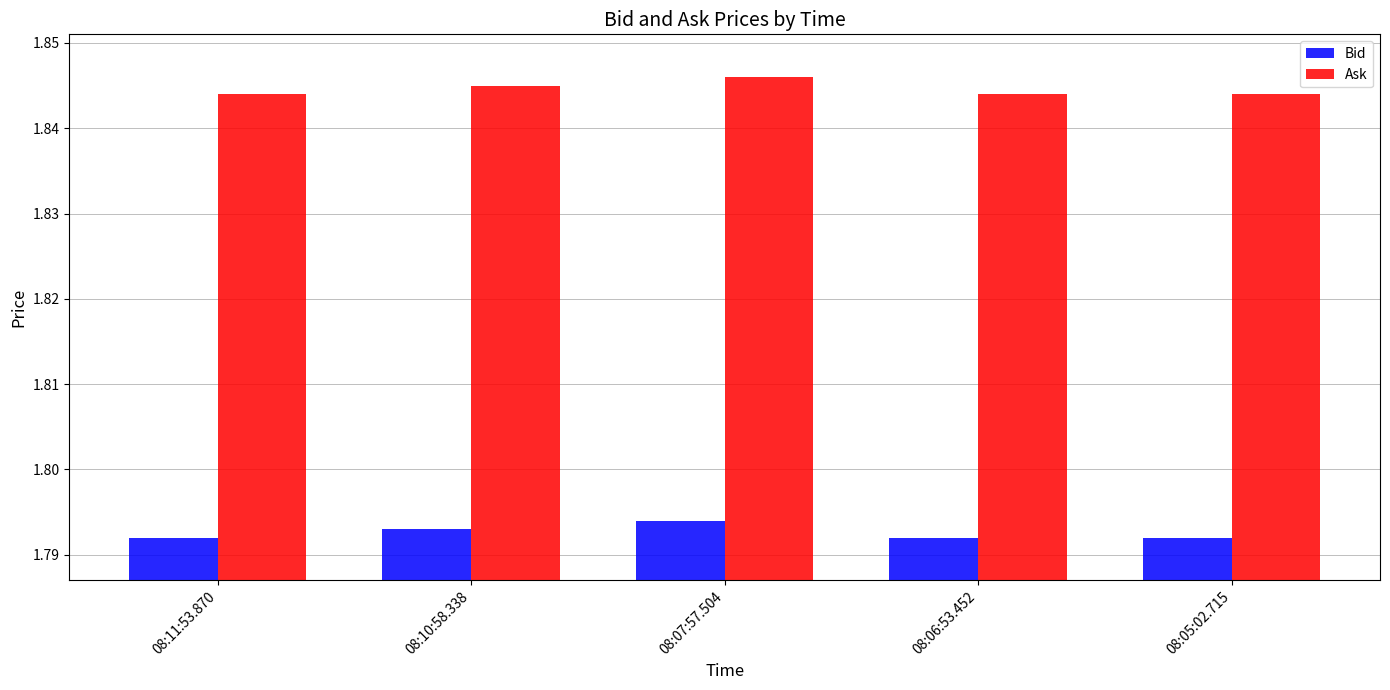

True or false: Bid has a value of 0.8 at 08:06:53.452.

False